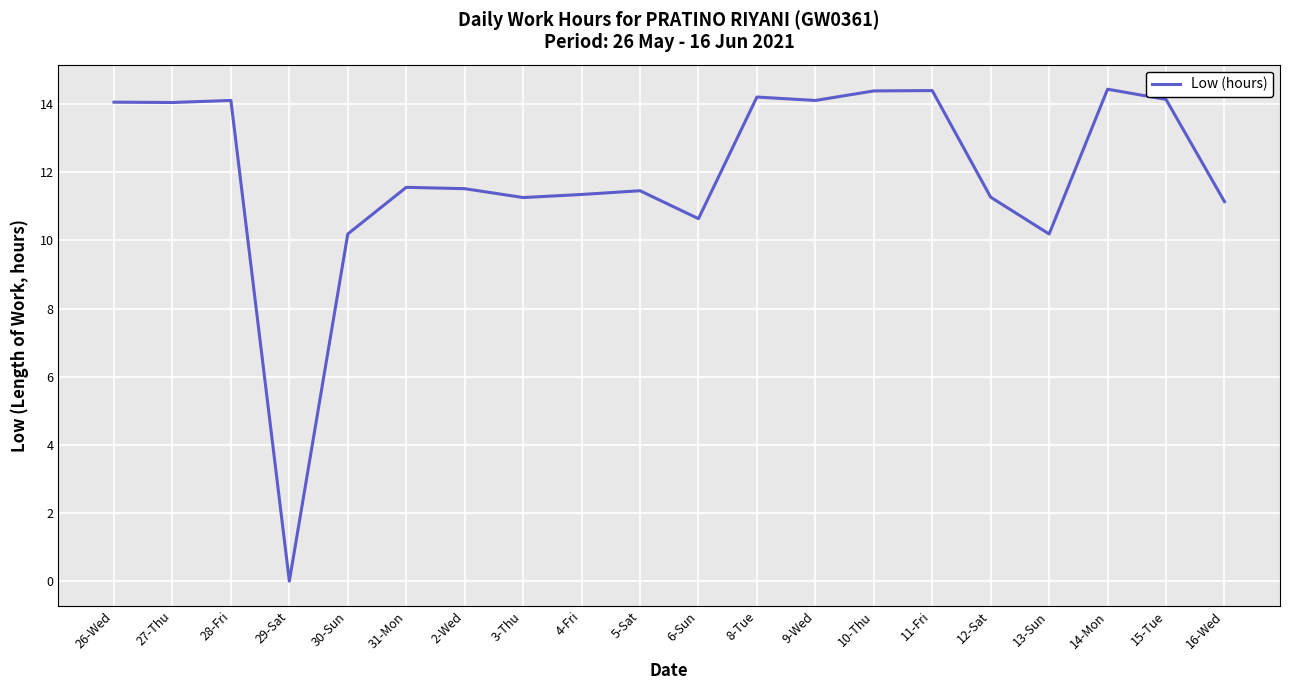

How many lines are shown in the chart?

1